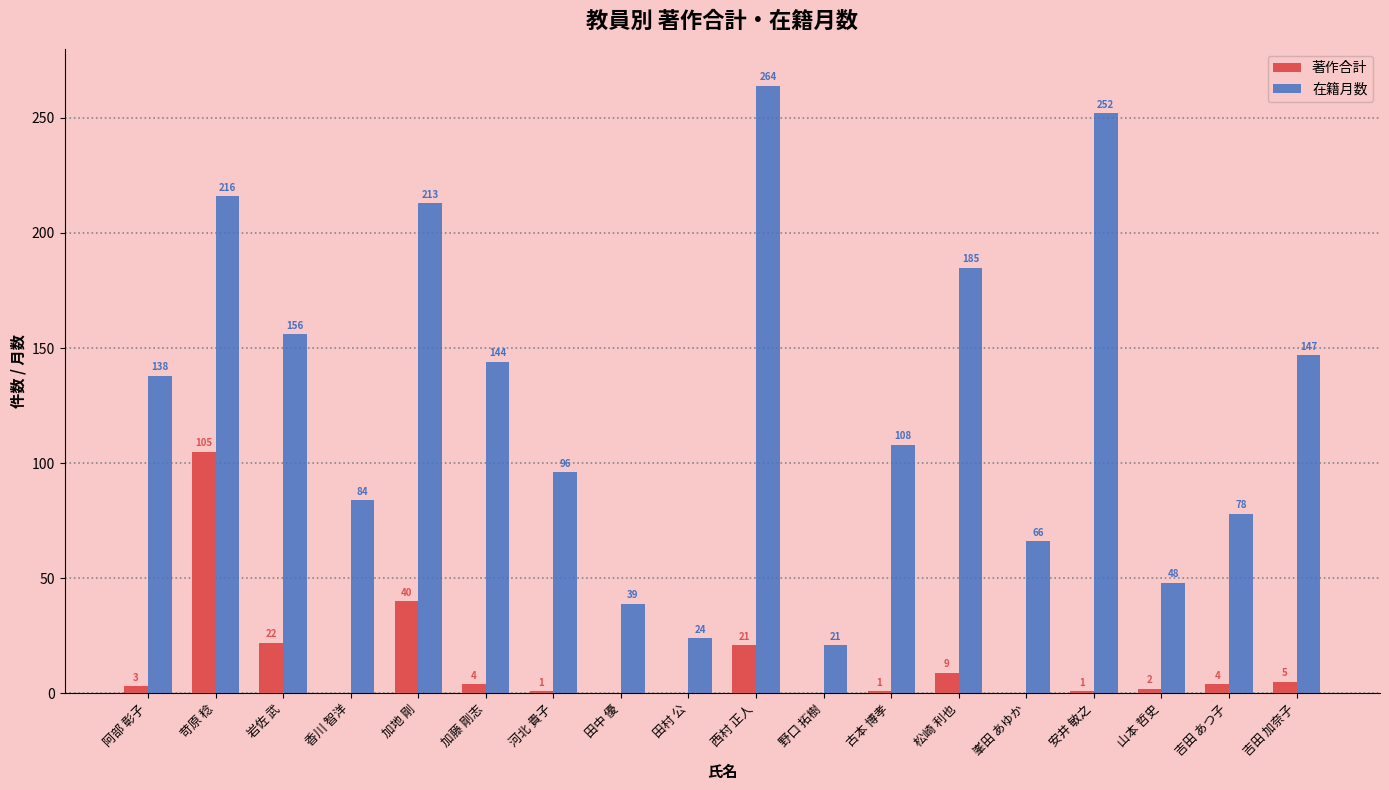

How many data points does each series have?

18